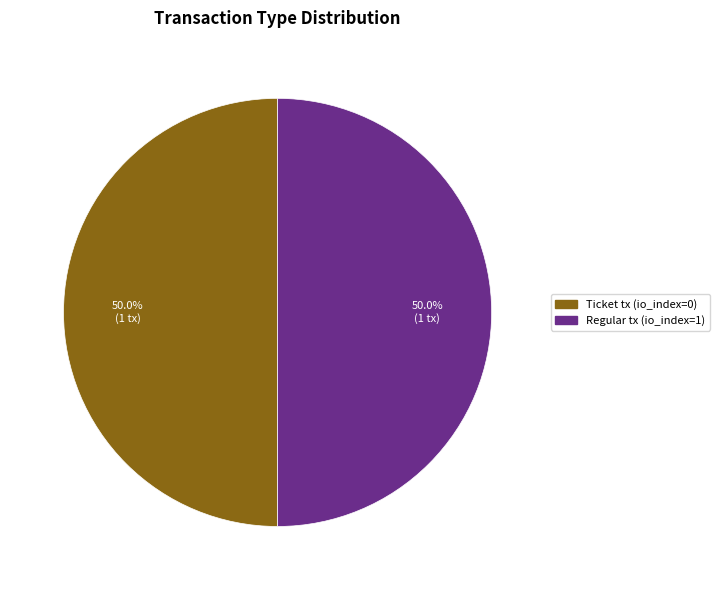

Combined, do Regular tx (io_index=1) and Ticket tx (io_index=0) account for over 50%?

Yes